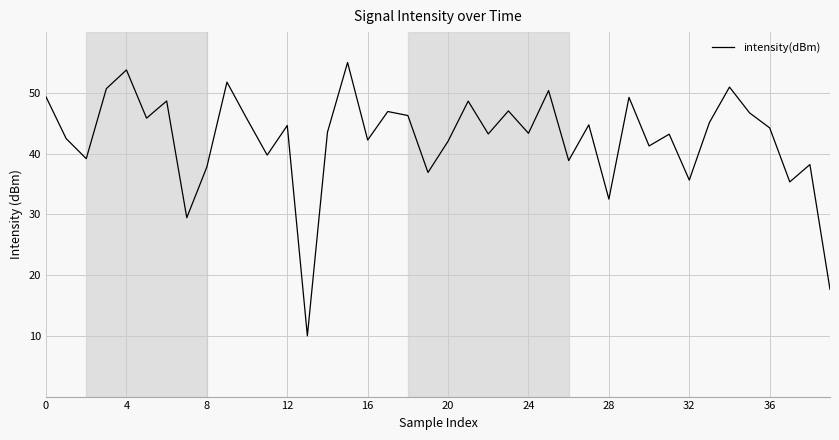

What is the sum of all values?

1698.2